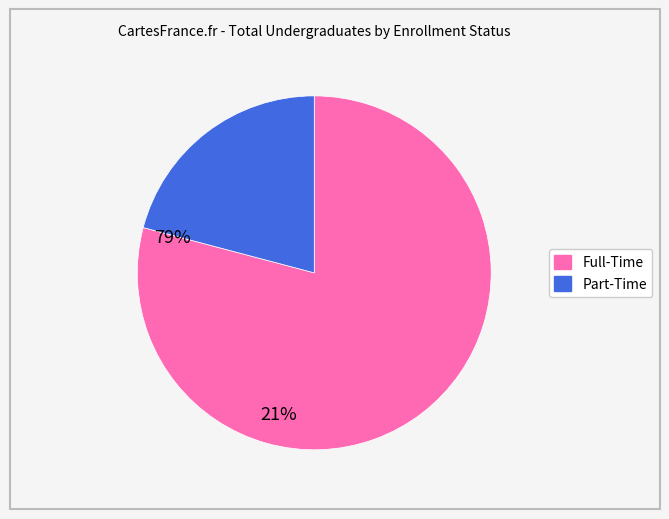

True or false: Part-Time accounts for 10% of the total.

False